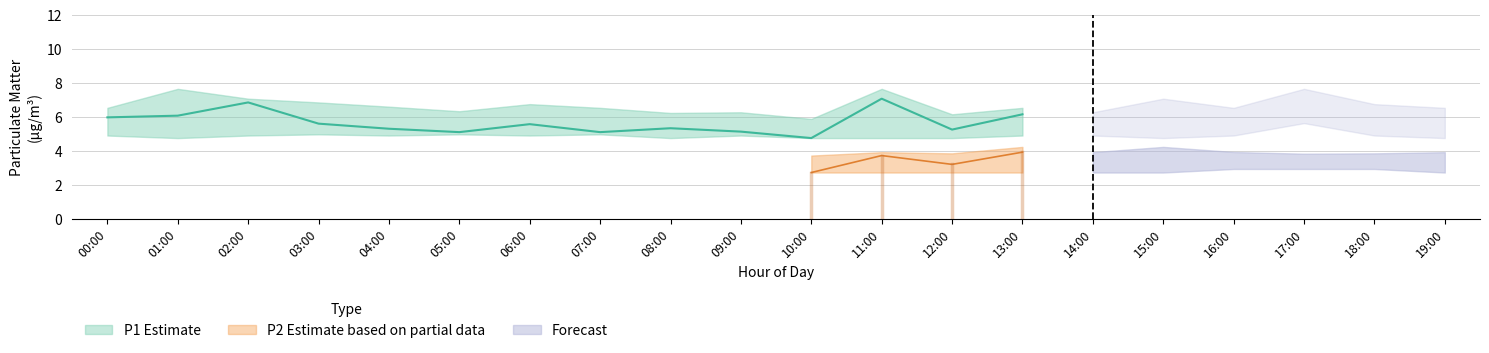

True or false: P1 and P2 intersect in this chart.

False